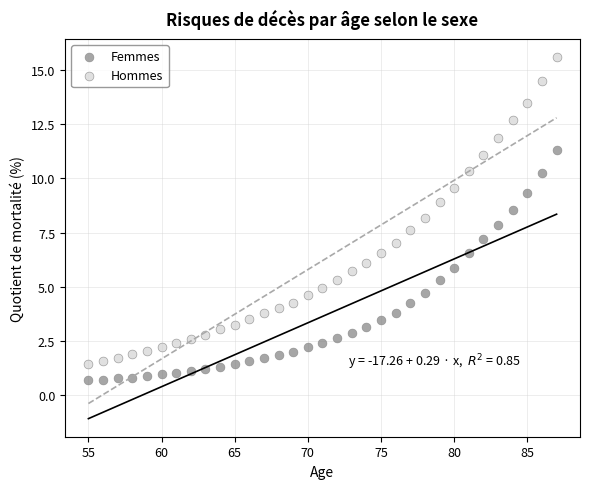

Which series contains the lowest Y value?

Femmes